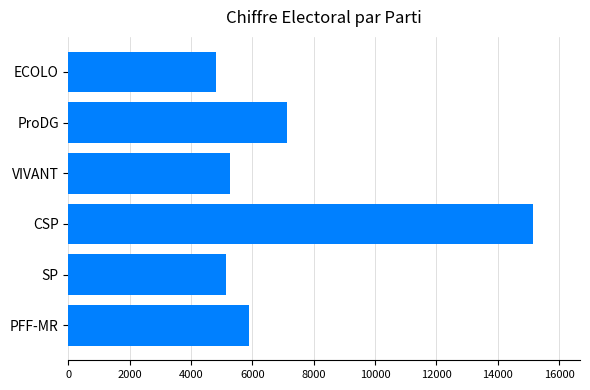

The value at VIVANT is 2505. True or false?

False